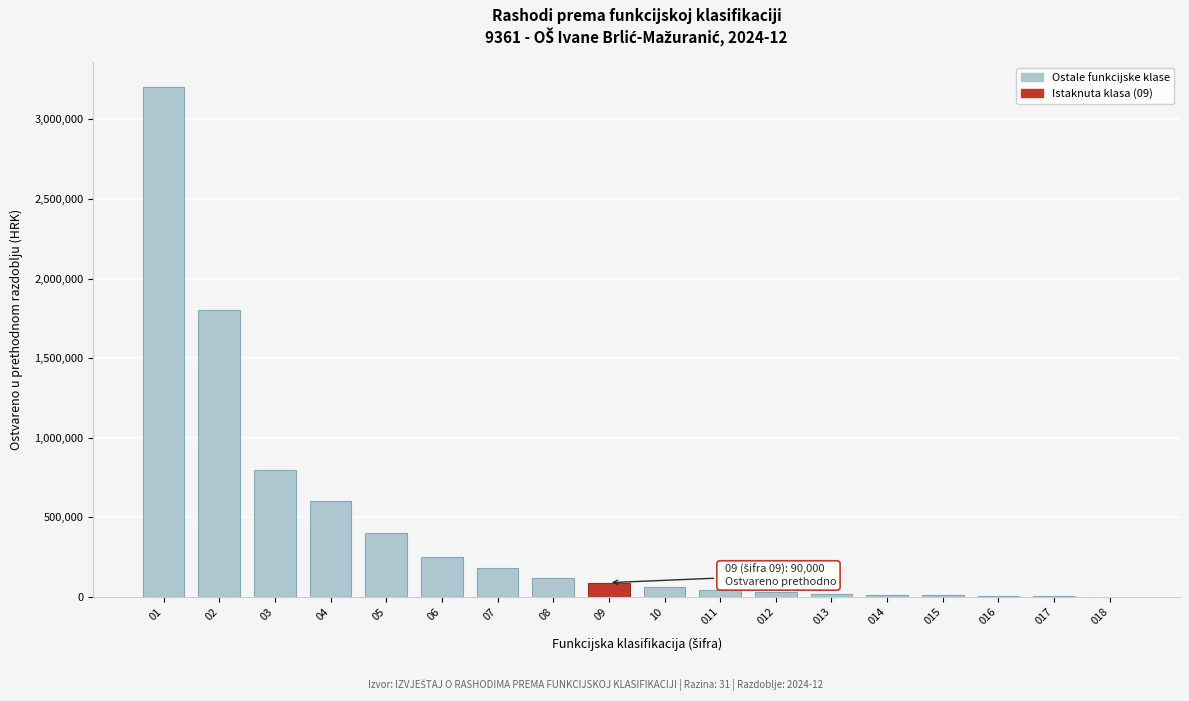

What is the greatest value displayed?

3200000